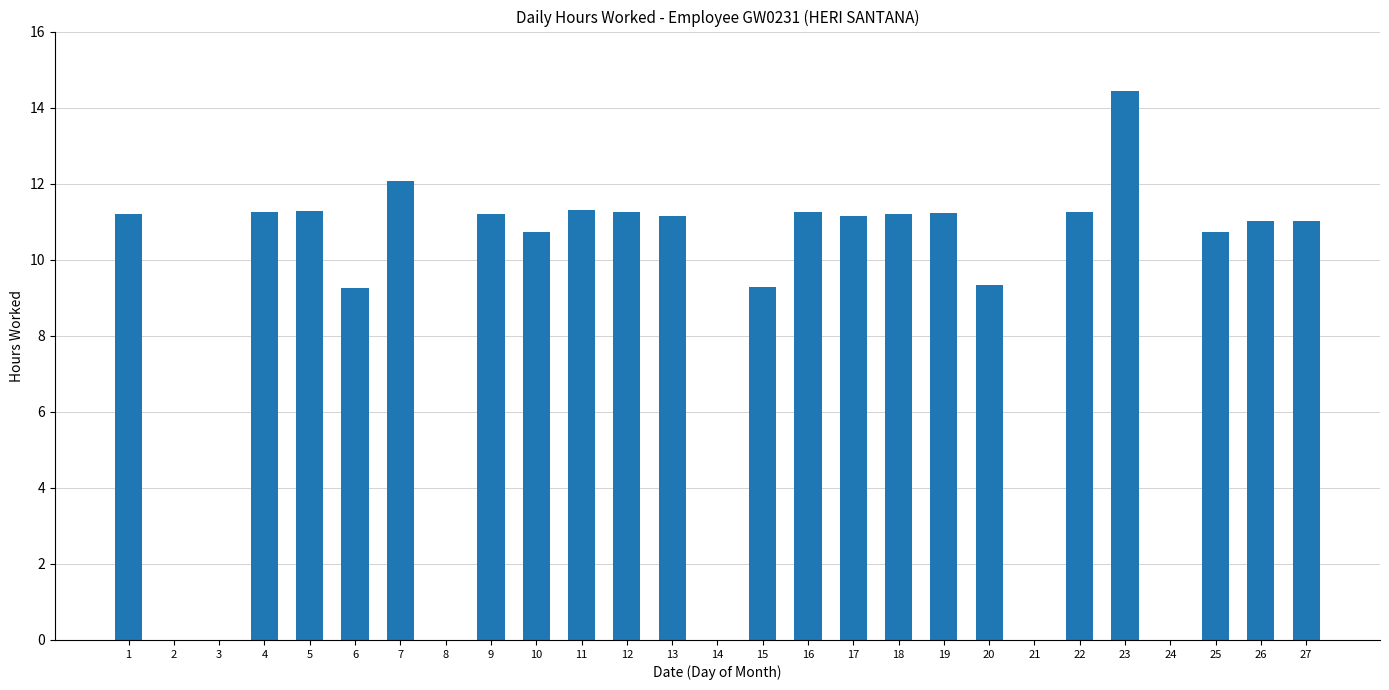

Which label corresponds to the largest value in the chart?

23